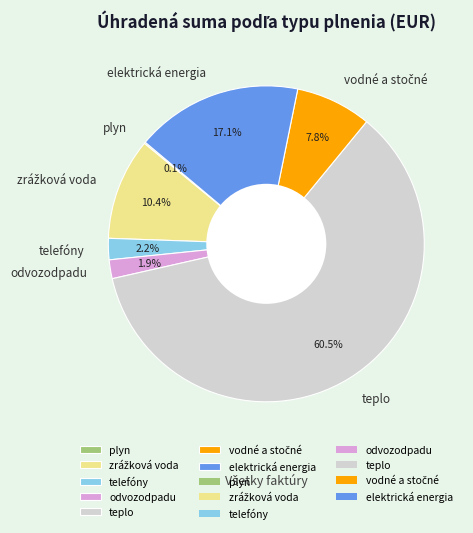

To the nearest percent, what portion does telefóny represent?

2%